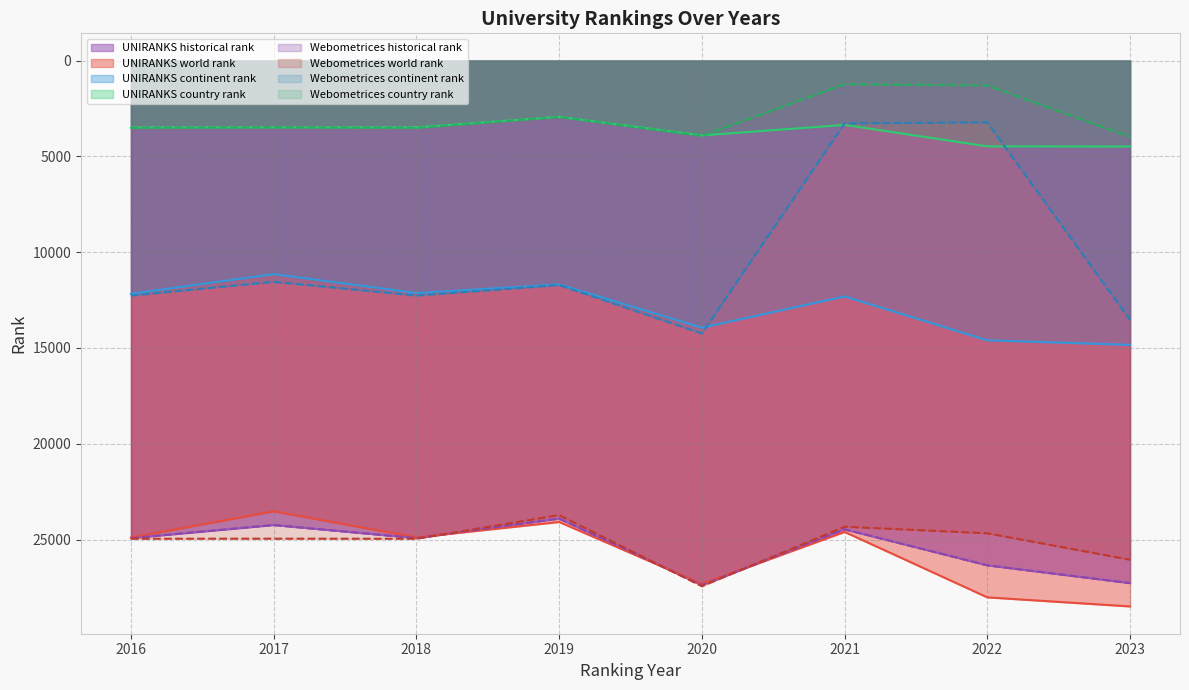

What are all the series names shown in the legend?

world rank, continent rank, country rank, historical rank